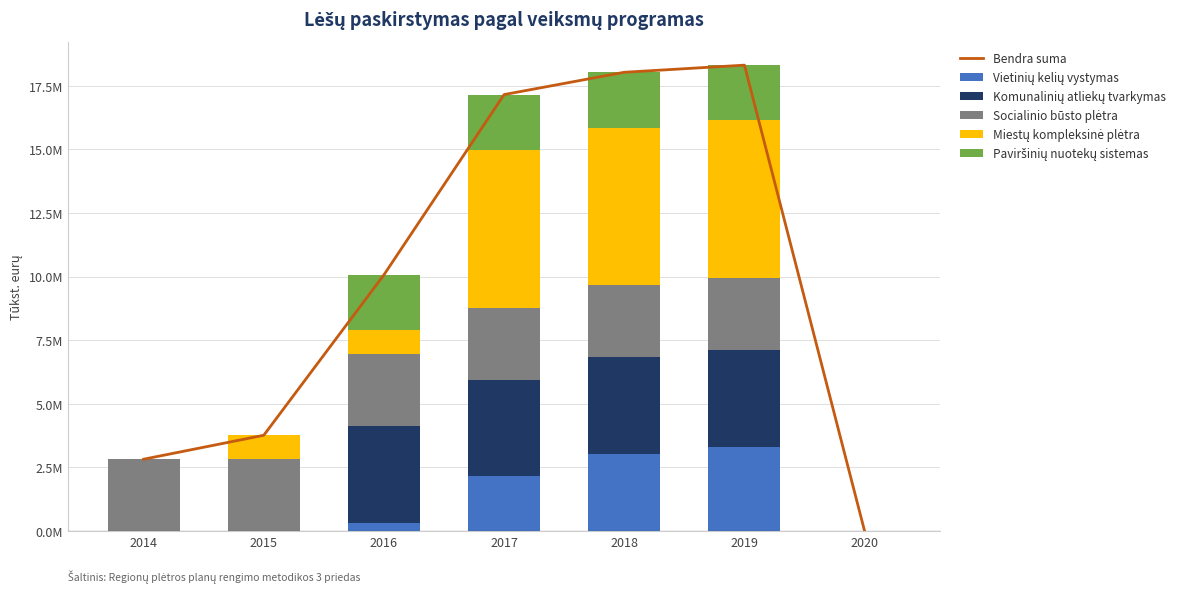

Which series has the widest spread of values?

Bendra suma